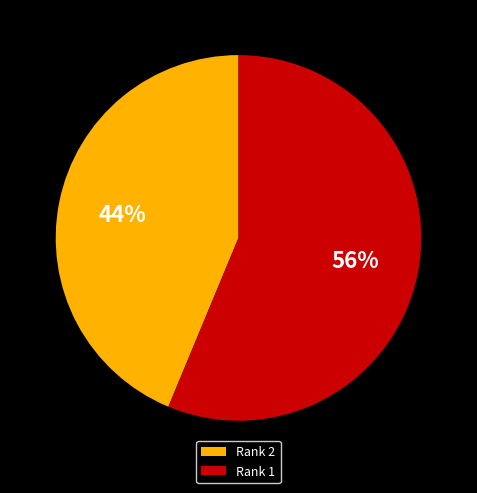

Count the number of slices in the pie.

2